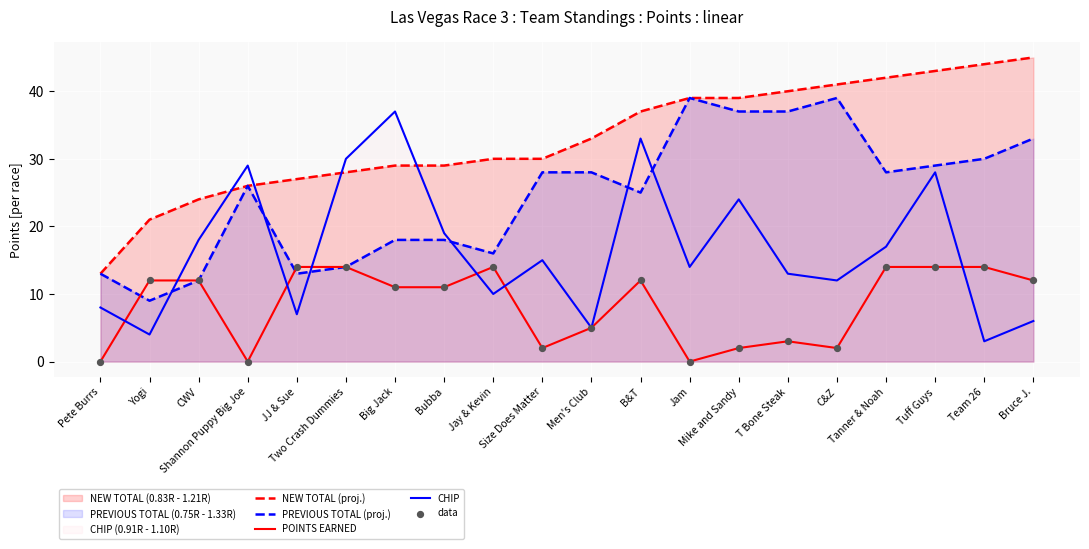

At how many categories does at least one series exceed 11?

20